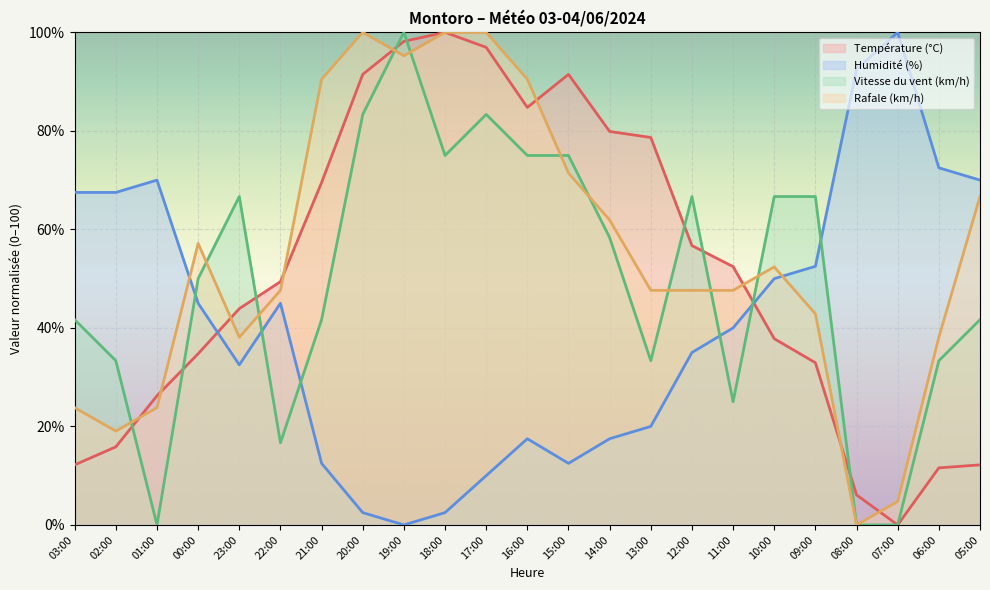

How many times do Température (°C) and Humidité (%) cross each other?

2